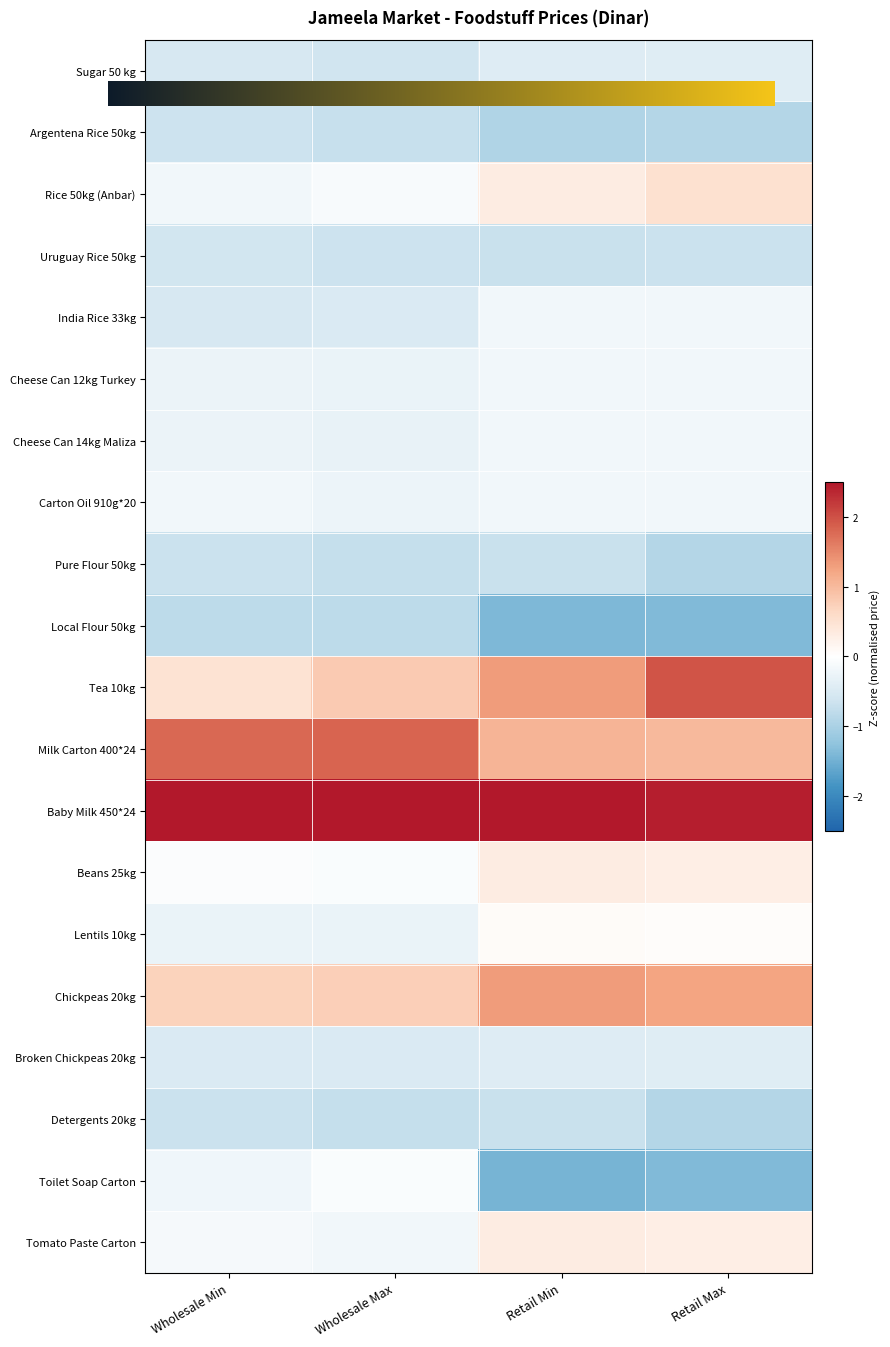

True or false: Cheese Can 12kg Turkey has a value of -0.3 at Wholesale Max.

False